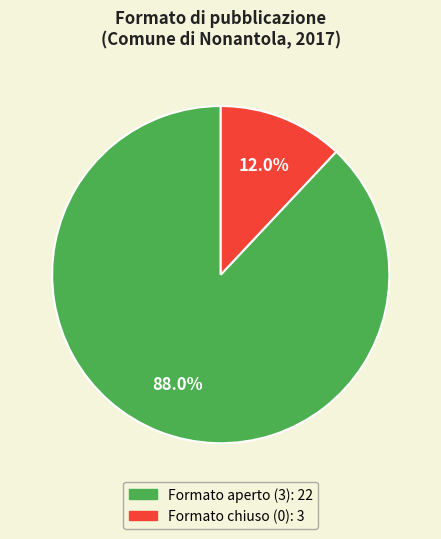

Is there a majority slice in this chart?

Yes